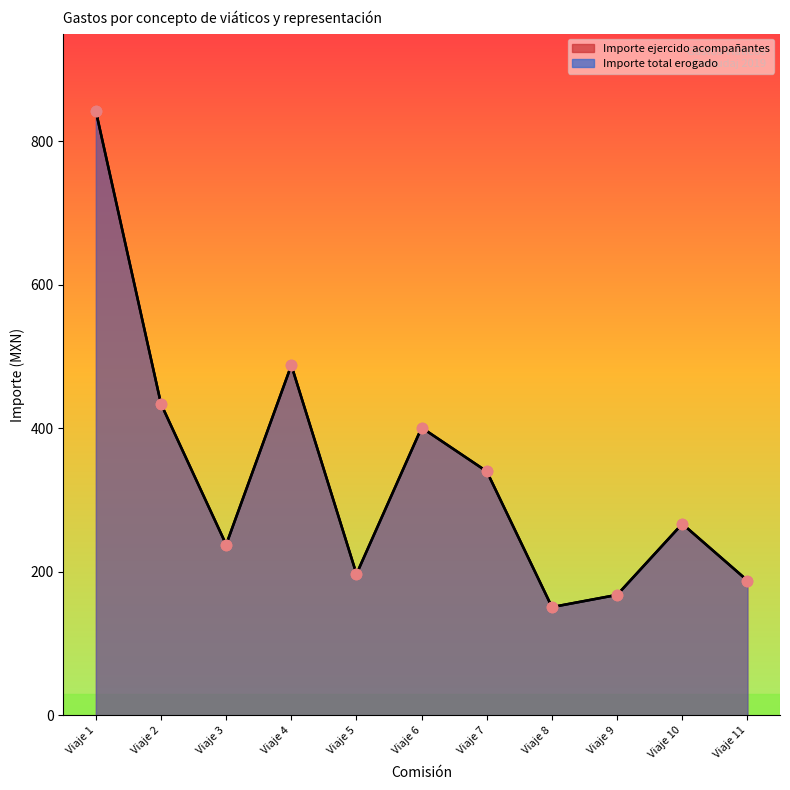

Which series has the widest spread of Y values?

Importe ejercido acompañantes